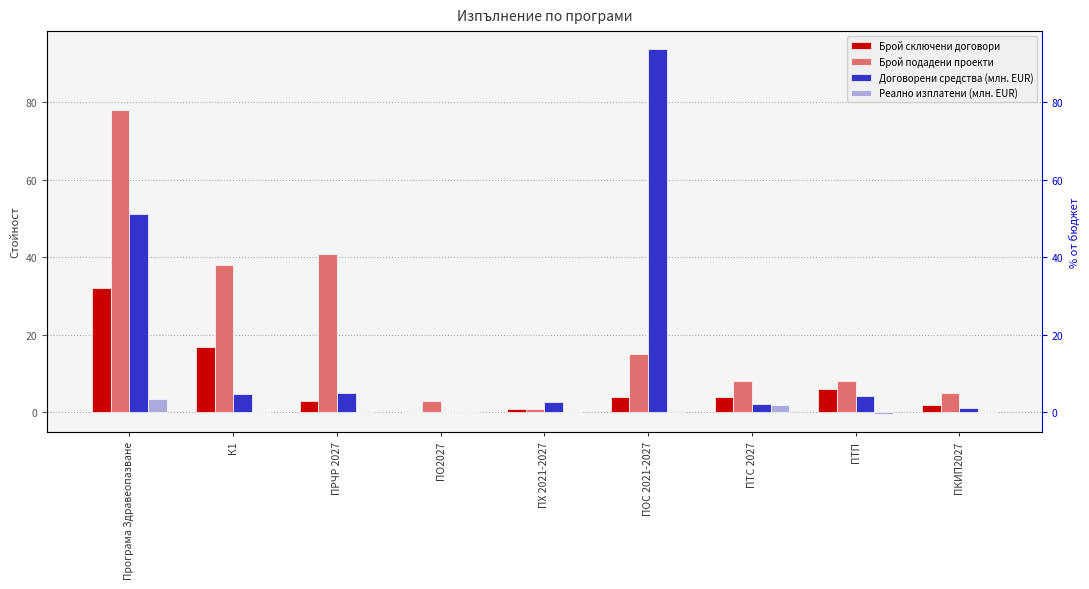

The Договорени средства (млн. EUR) series shows 51.1 at Програма Здравеопазване. True or false?

True